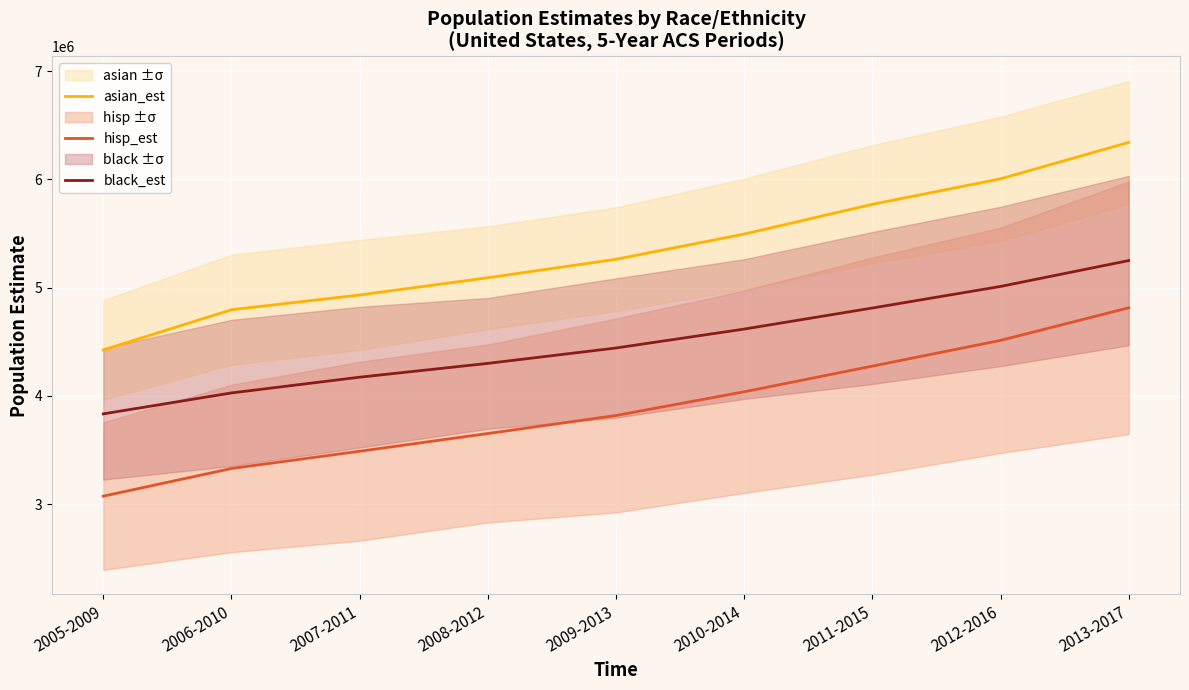

At which category is the sum across all series the highest?

2013-2017